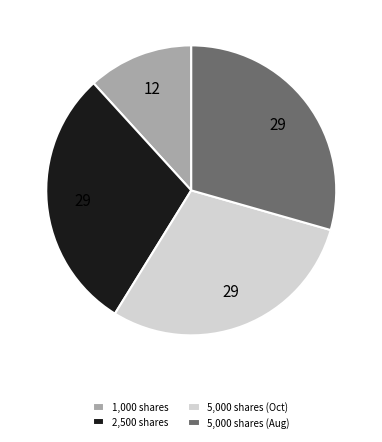

Which category has the smallest portion of the pie?

1,000 shares